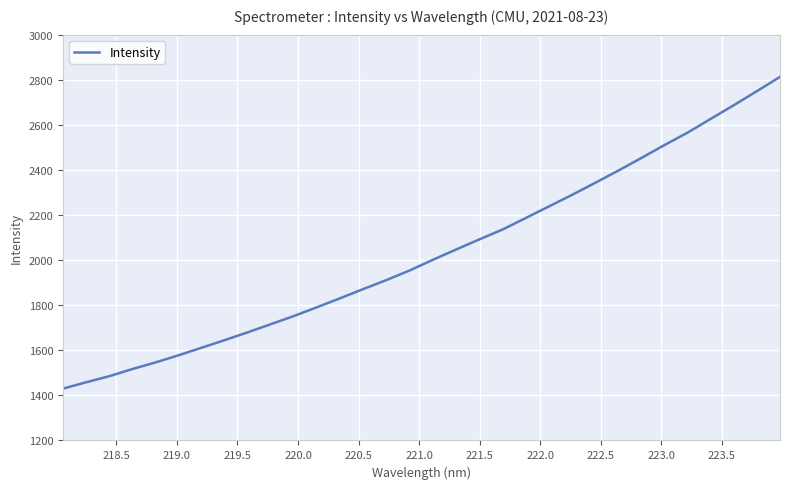

What is the difference between the maximum and minimum values?

1382.5